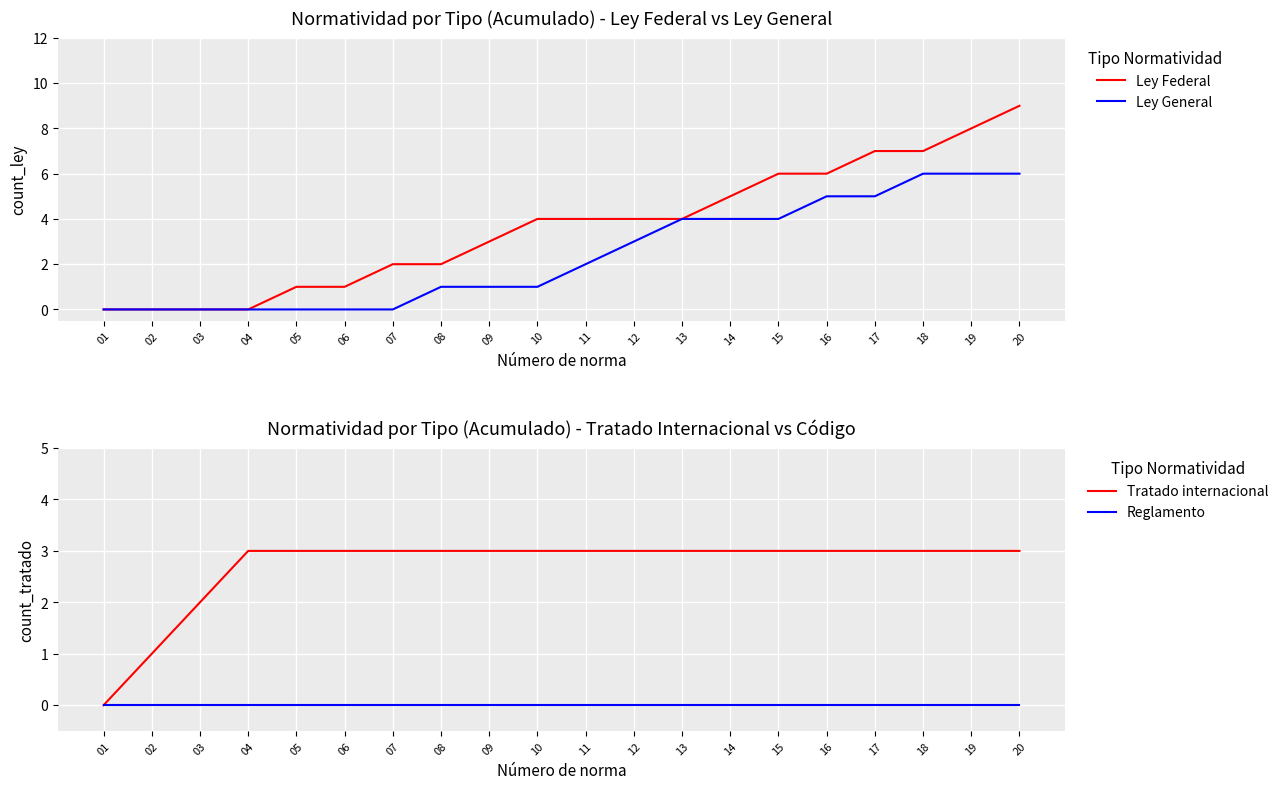

Reading right to left, transcribe all the data shown in this chart.

Ley Federal: 9	8	7	7	6	6	5	4	4	4	4	3	2	2	1	1	0	0	0	0
Ley General: 6	6	6	5	5	4	4	4	3	2	1	1	1	0	0	0	0	0	0	0
Tratado internacional: 3	3	3	3	3	3	3	3	3	3	3	3	3	3	3	3	3	2	1	0
Reglamento: 0	0	0	0	0	0	0	0	0	0	0	0	0	0	0	0	0	0	0	0